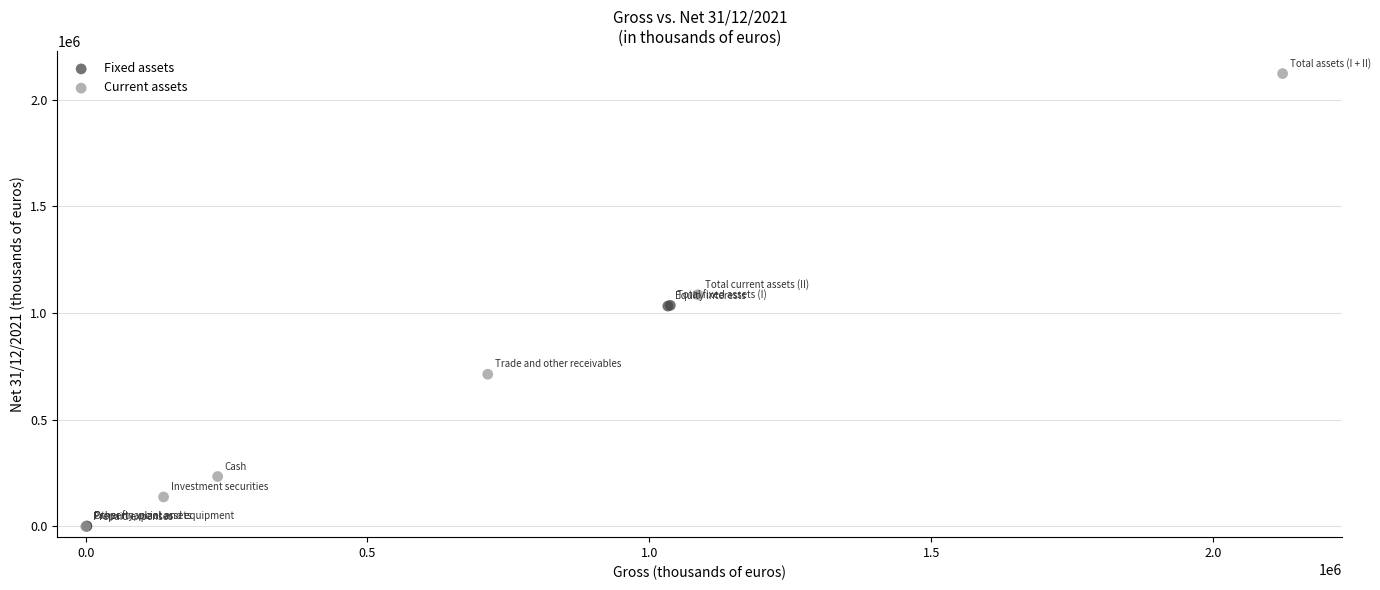

Which series reaches the maximum Y coordinate?

Current assets